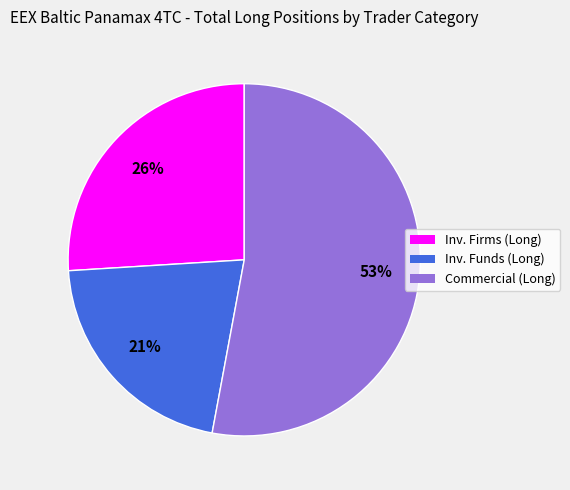

To the nearest percent, what is the difference between the largest and smallest slice percentages?

32%